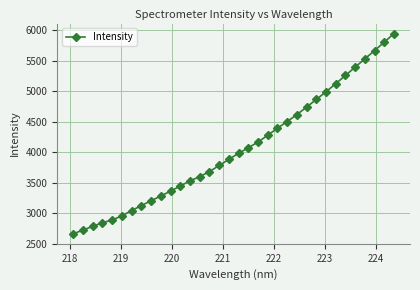

What is the difference between the second highest and second lowest values?

3083.1